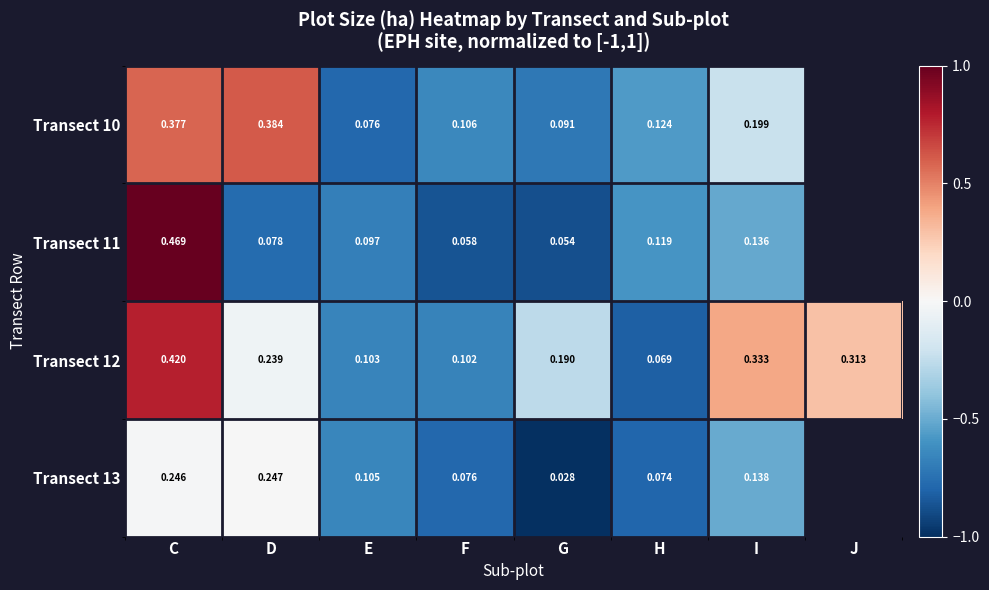

Is the value of Transect 10 at F greater than the value of Transect 12 at G?

No